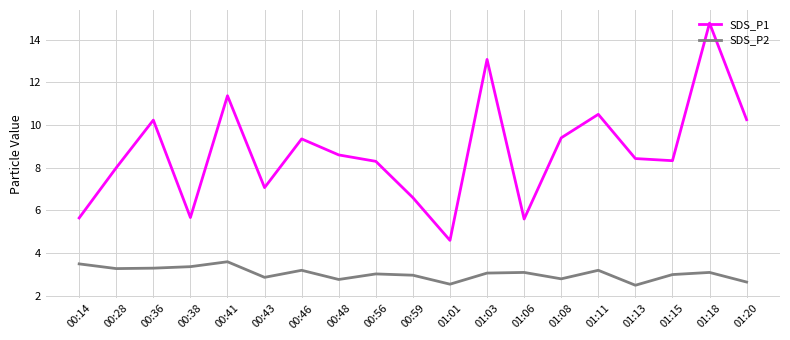

At which label does SDS_P1 reach its peak?

01:18